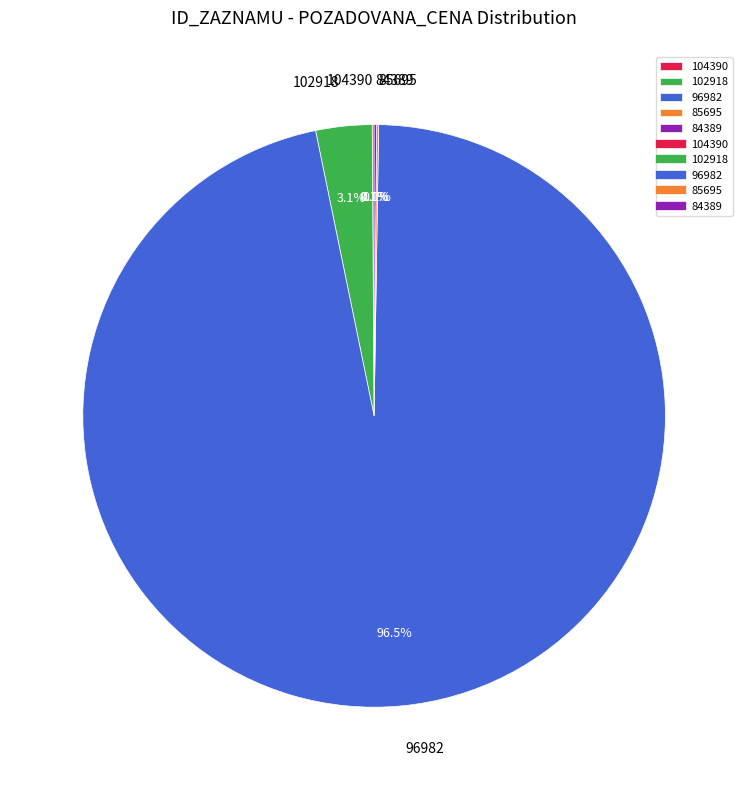

Which slice is the largest?

96982